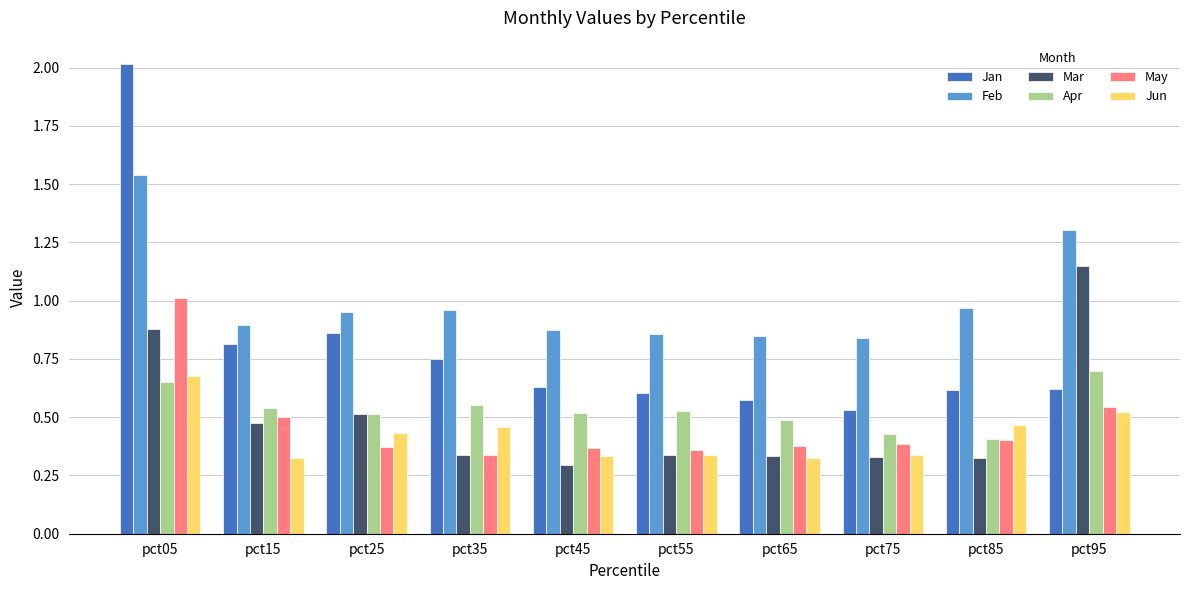

Are the bars grouped side by side (vs. stacked)?

Yes